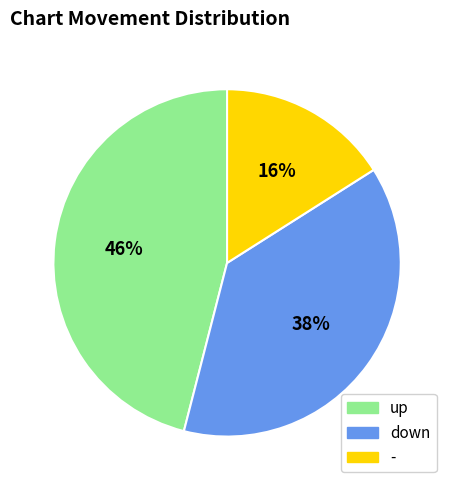

Combined, do down and up account for over 50%?

Yes